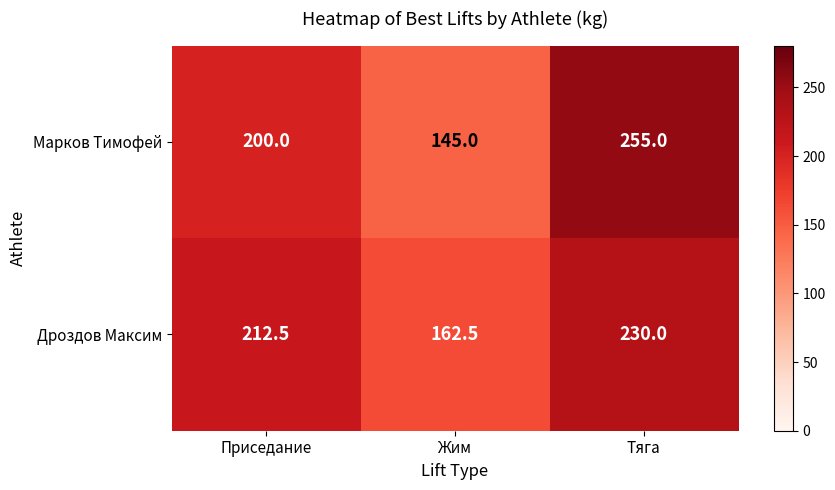

What is the spread (max minus min) of values at Тяга?

25.0